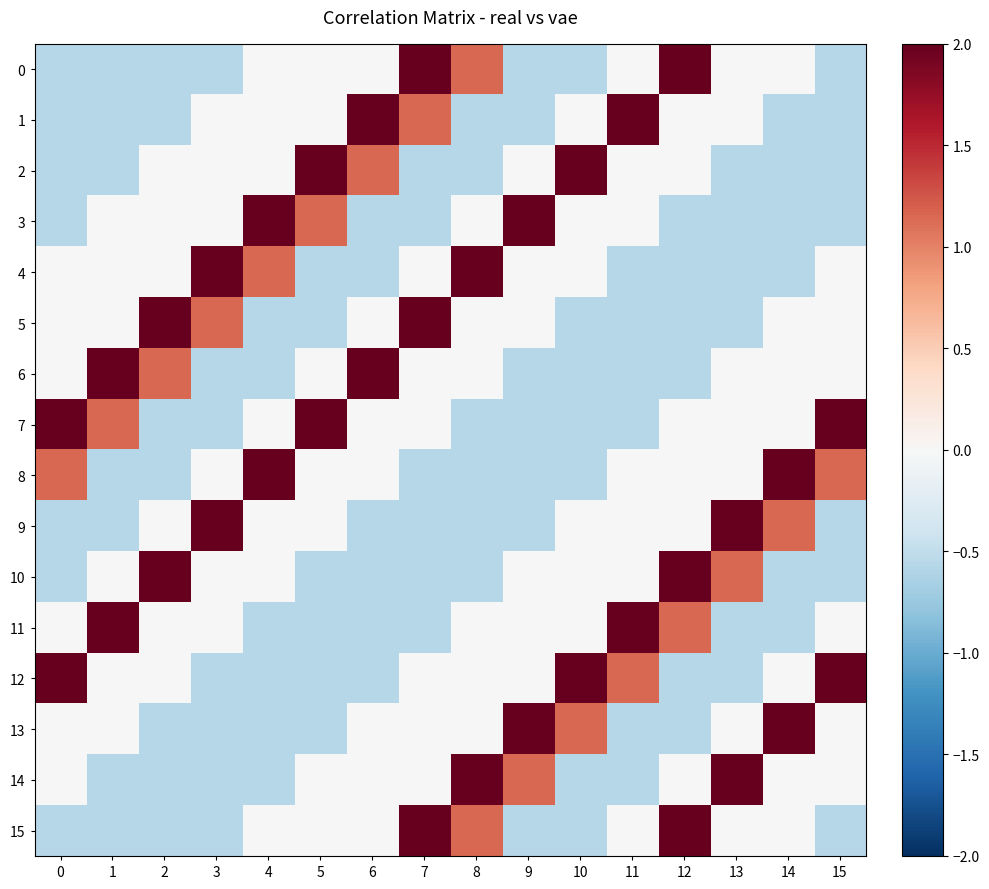

Which series has the largest total across all categories?

7